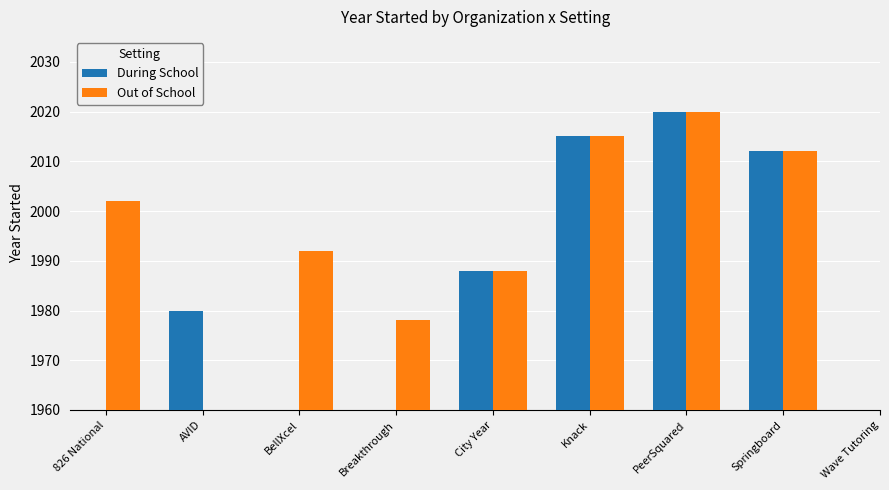

What is the label of the 2nd bar from the left?

AVID